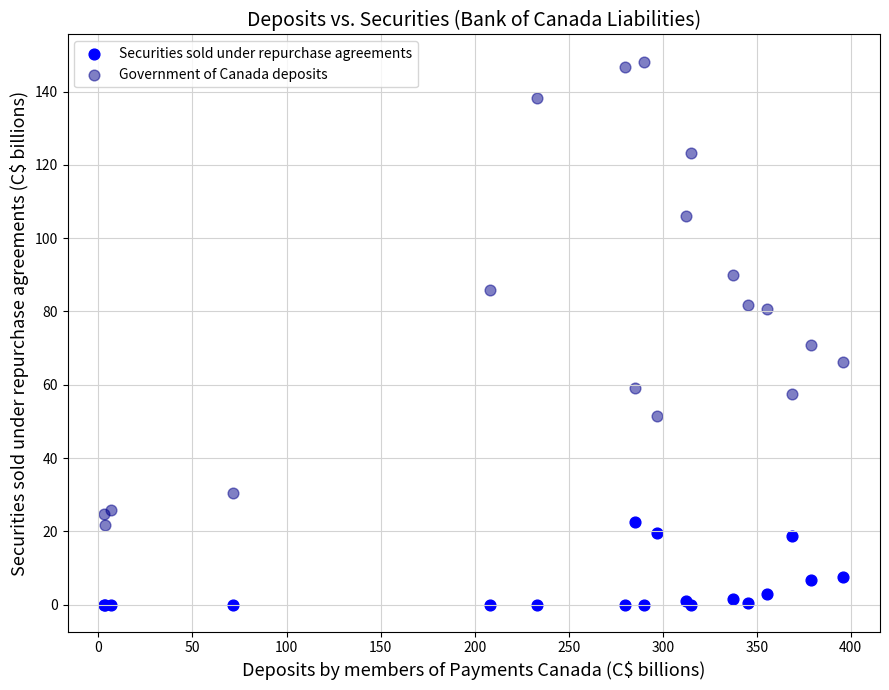

Which series has the largest Y range (max minus min)?

Government of Canada deposits